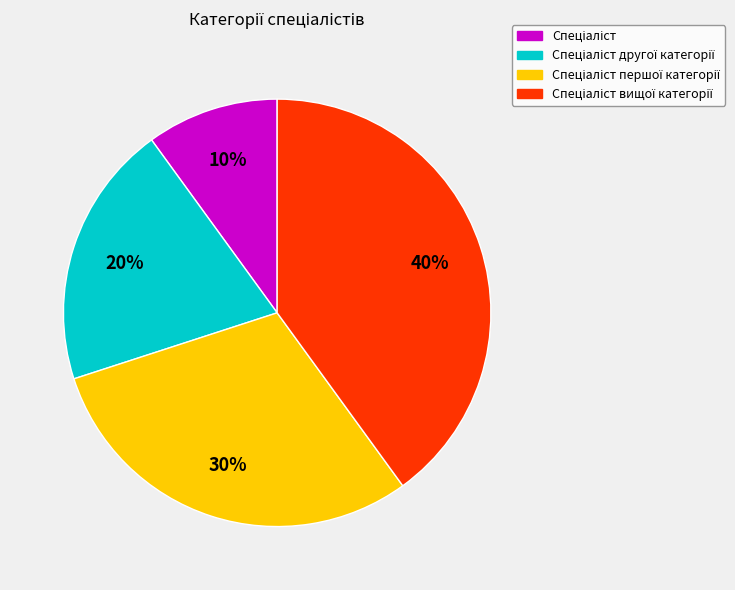

To the nearest percent, what is the difference between the largest and smallest slice percentages?

30%